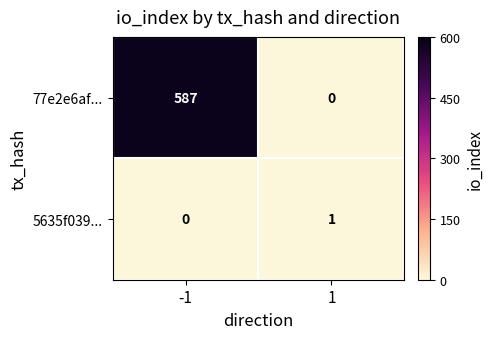

What is the total value across all series at -1?

587